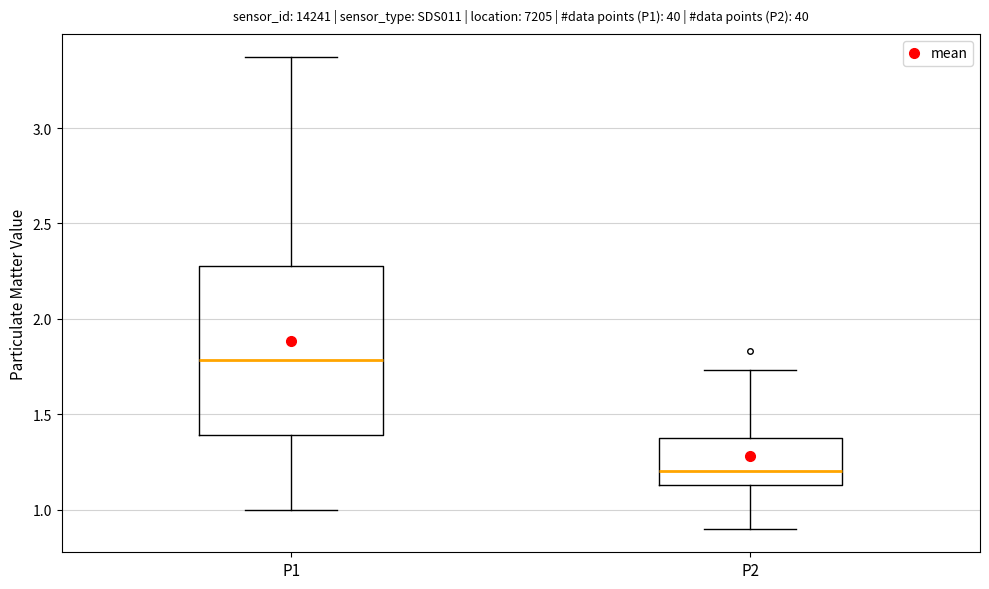

Which box's median line is the lowest?

P2